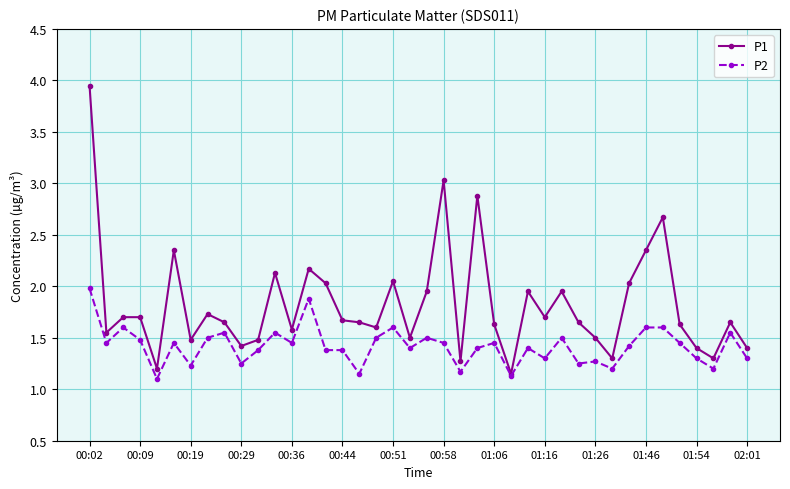

True or false: P1 has more than 1 points higher than both neighbors.

True